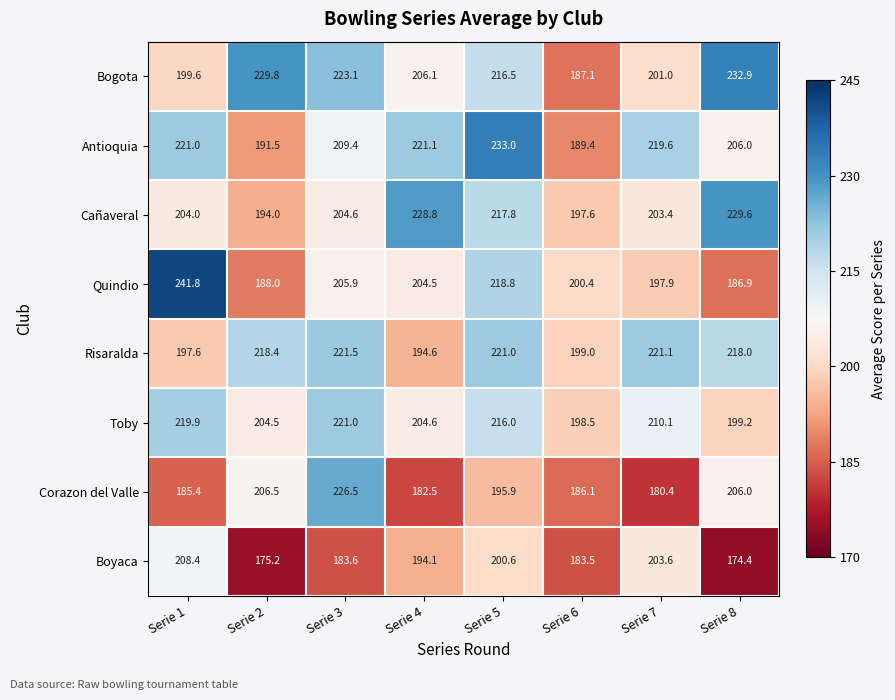

The value of Quindio at Serie 6 is 200.4. True or false?

True